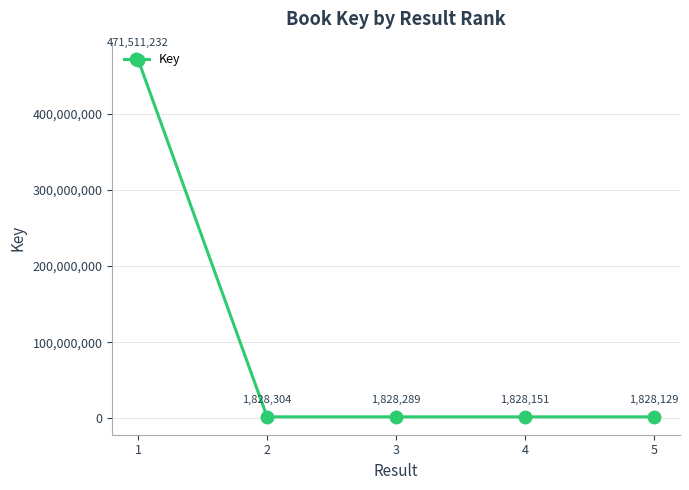

What is the minimum value shown in the chart?

1828129